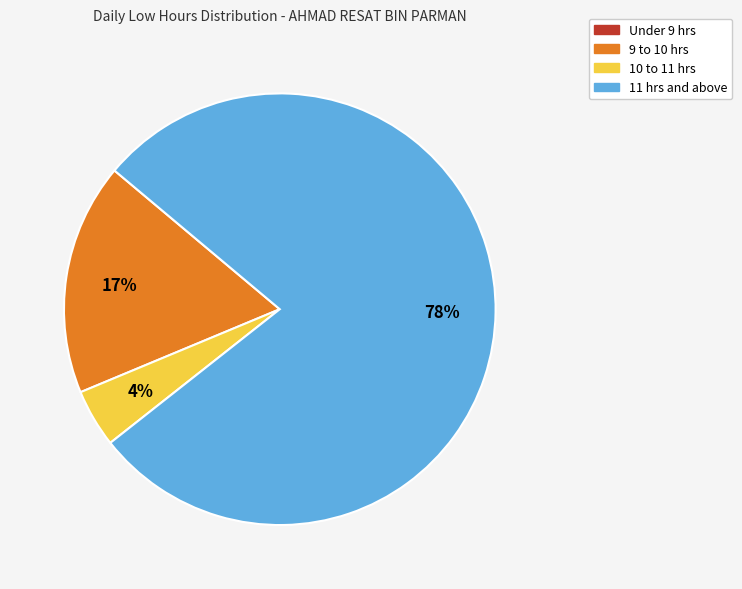

Is there a majority slice in this chart?

Yes